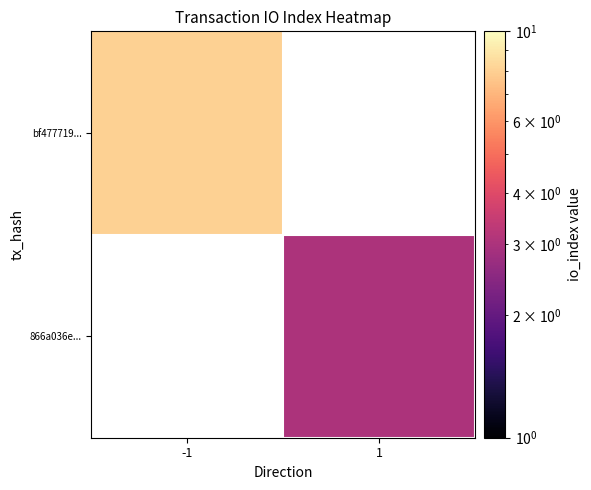

At how many categories does at least one series exceed 6?

1